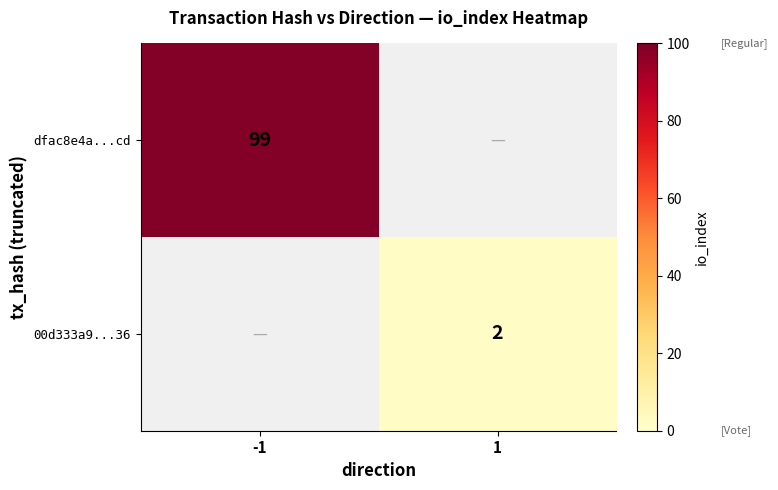

True or false: 00d333a9...36 has a value of 3 at 1.

False